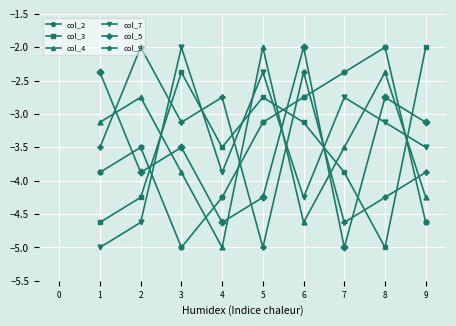

True or false: col_9 has more than 0 interior local peaks.

True